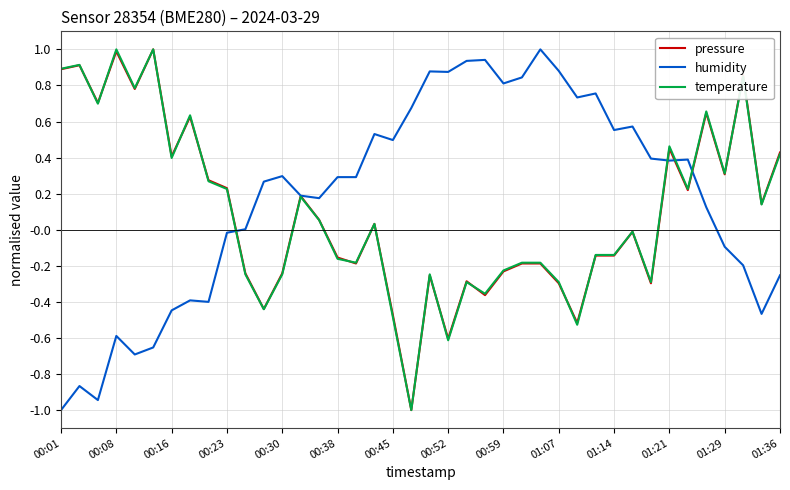

What is the minimum value shown in the chart?

-1.0